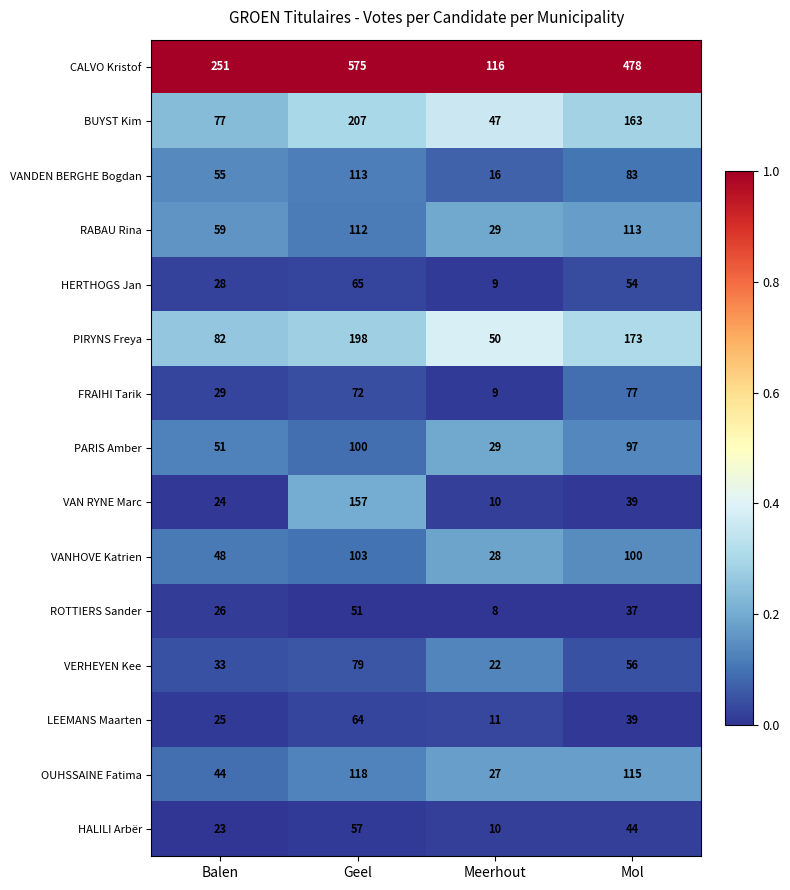

True or false: FRAIHI Tarik has a value of 129 at Geel.

False